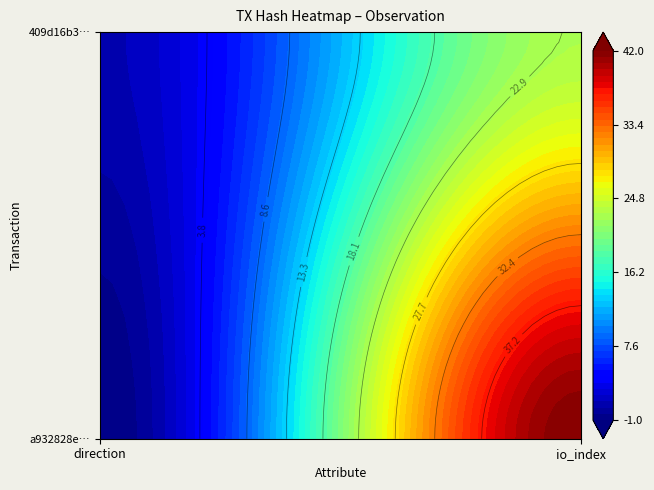

The 409d16b35e7a01b76edce8f39390e8c805259e9 series shows 2 at 0. True or false?

False